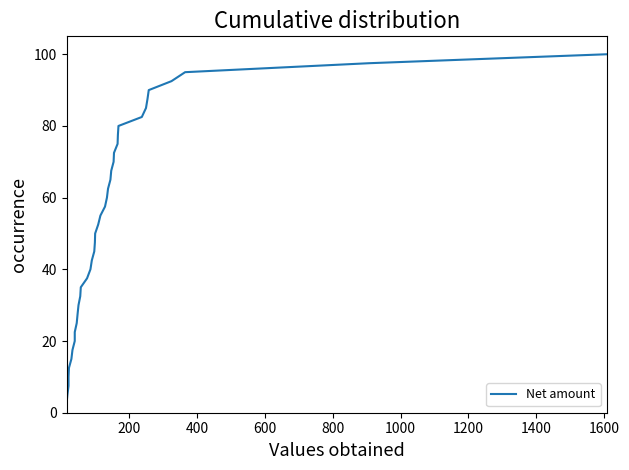

What is the value of the 4th point from the left?

10.0